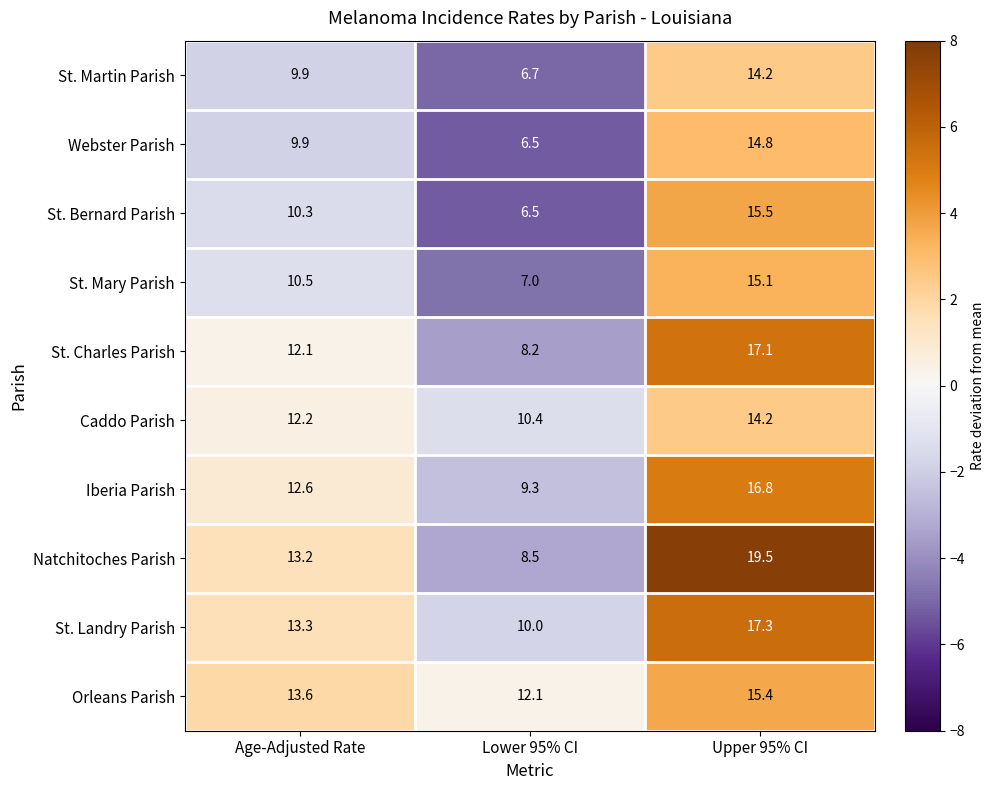

Count the number of categories in the chart.

3